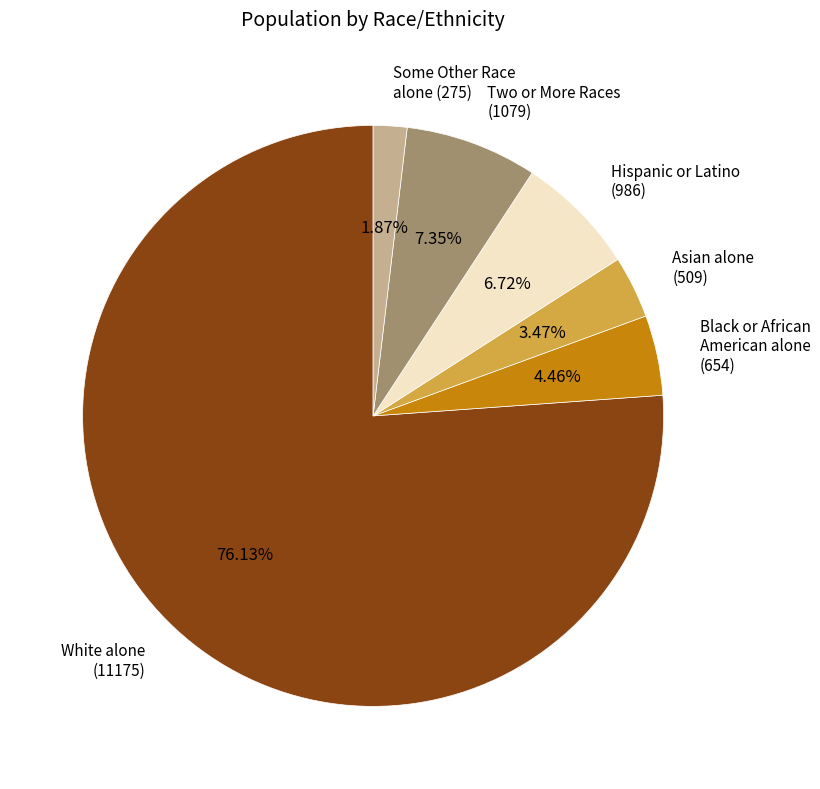

Is there a majority slice in this chart?

Yes